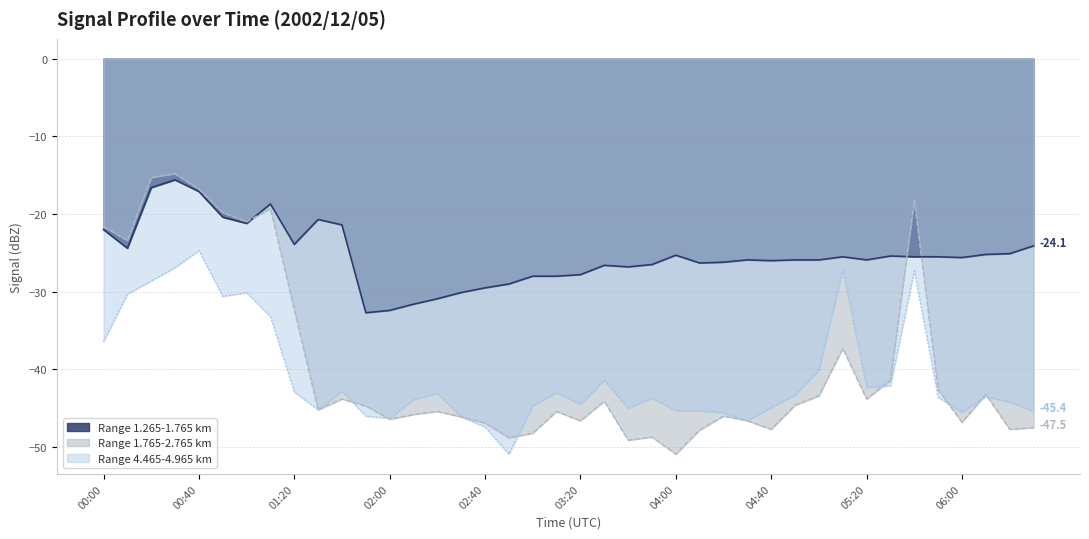

How many lines are shown in the chart?

3